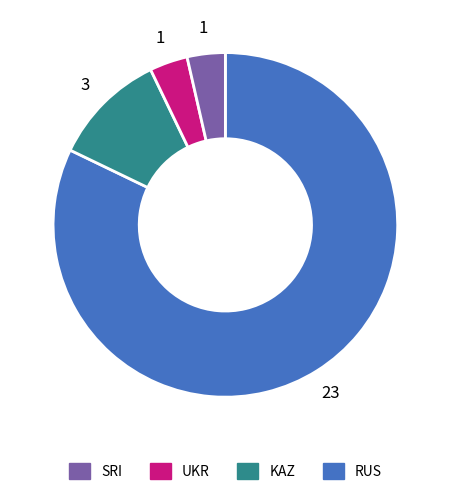

Does any single category account for the majority?

Yes